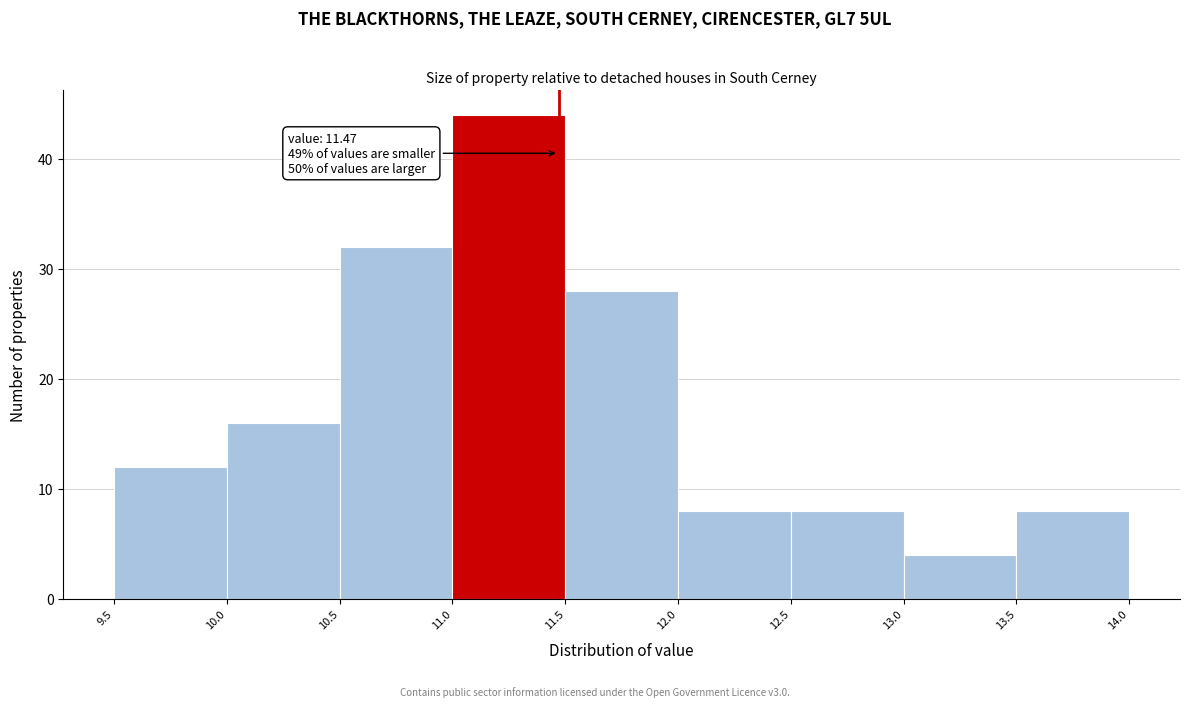

Which range on the x-axis has the tallest bar?

11.0 to 11.5